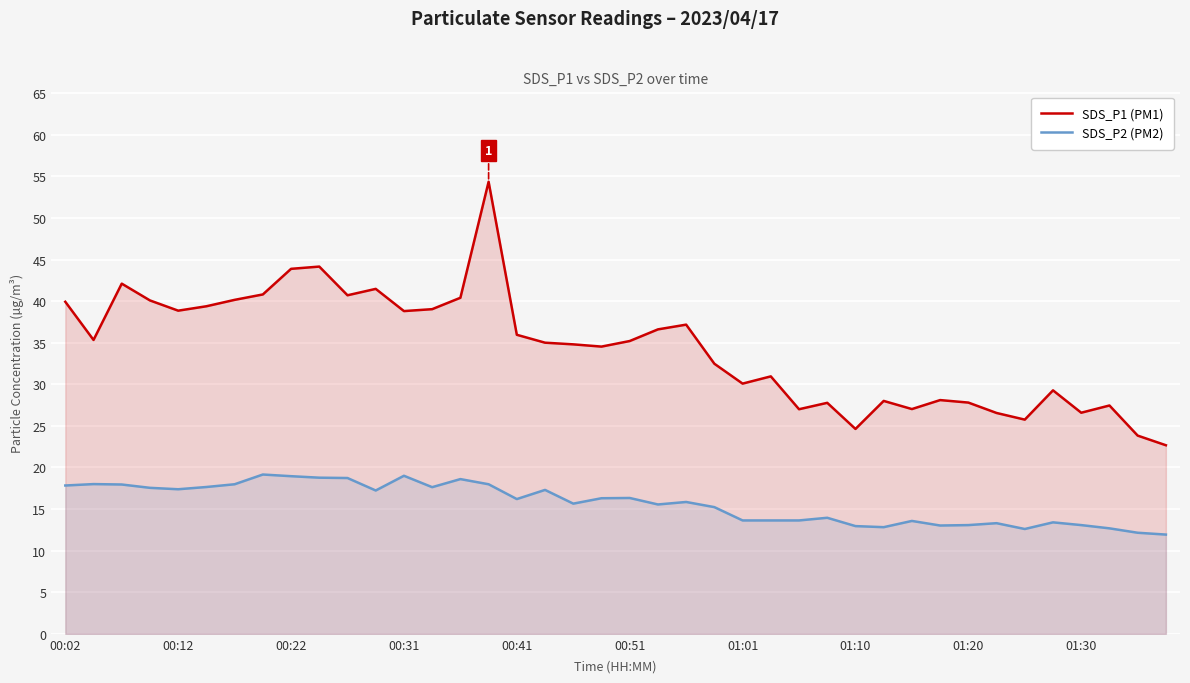

The SDS_P2 (PM2) series shows 17.4 at 00:12. True or false?

True